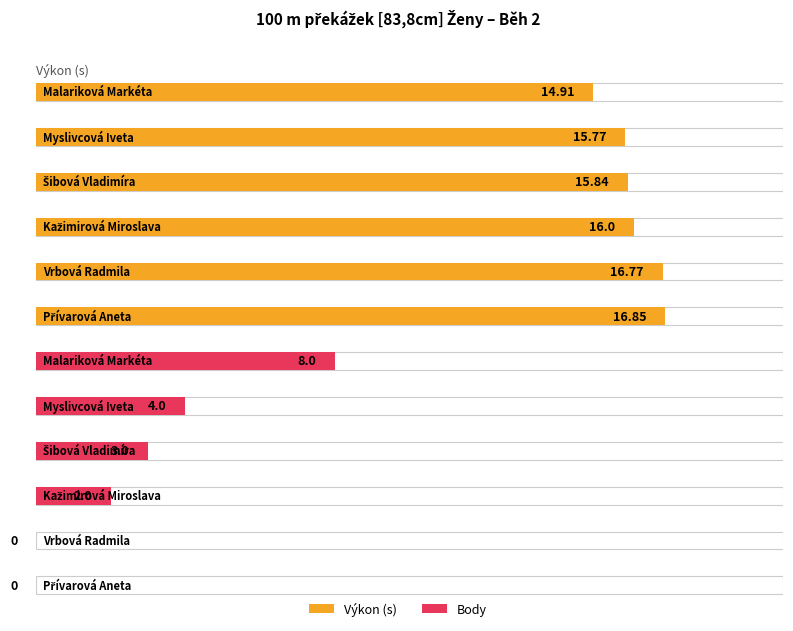

What is the total value across all series at Malariková Markéta?

22.9